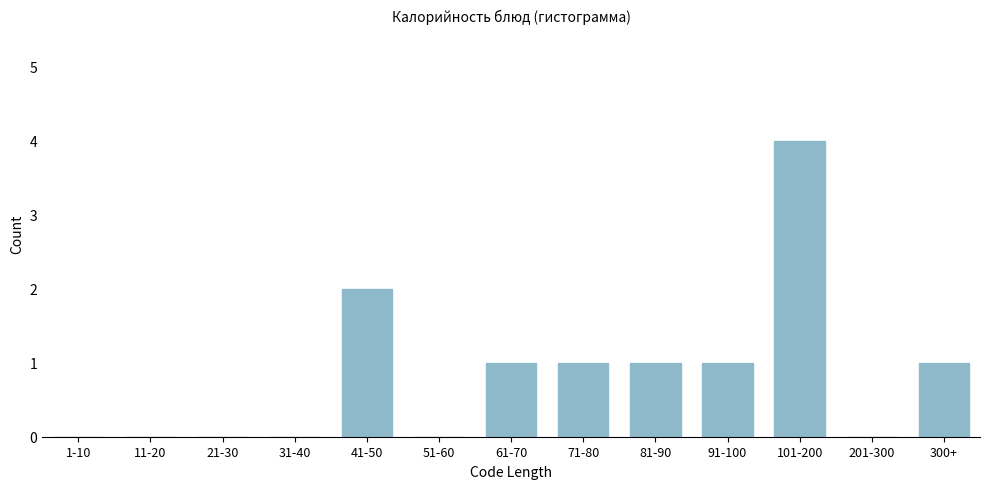

Reading left to right, list all the values displayed in this chart.

1-10=0	11-20=0	21-30=0	31-40=0	41-50=2	51-60=0	61-70=1	71-80=1	81-90=1	91-100=1	101-200=4	201-300=0	300+=1